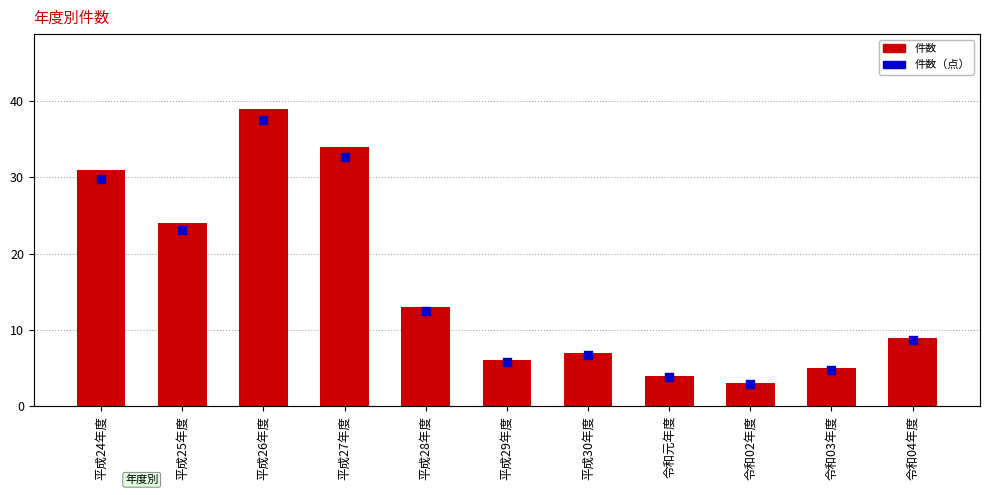

Which series has the largest total across all categories?

件数